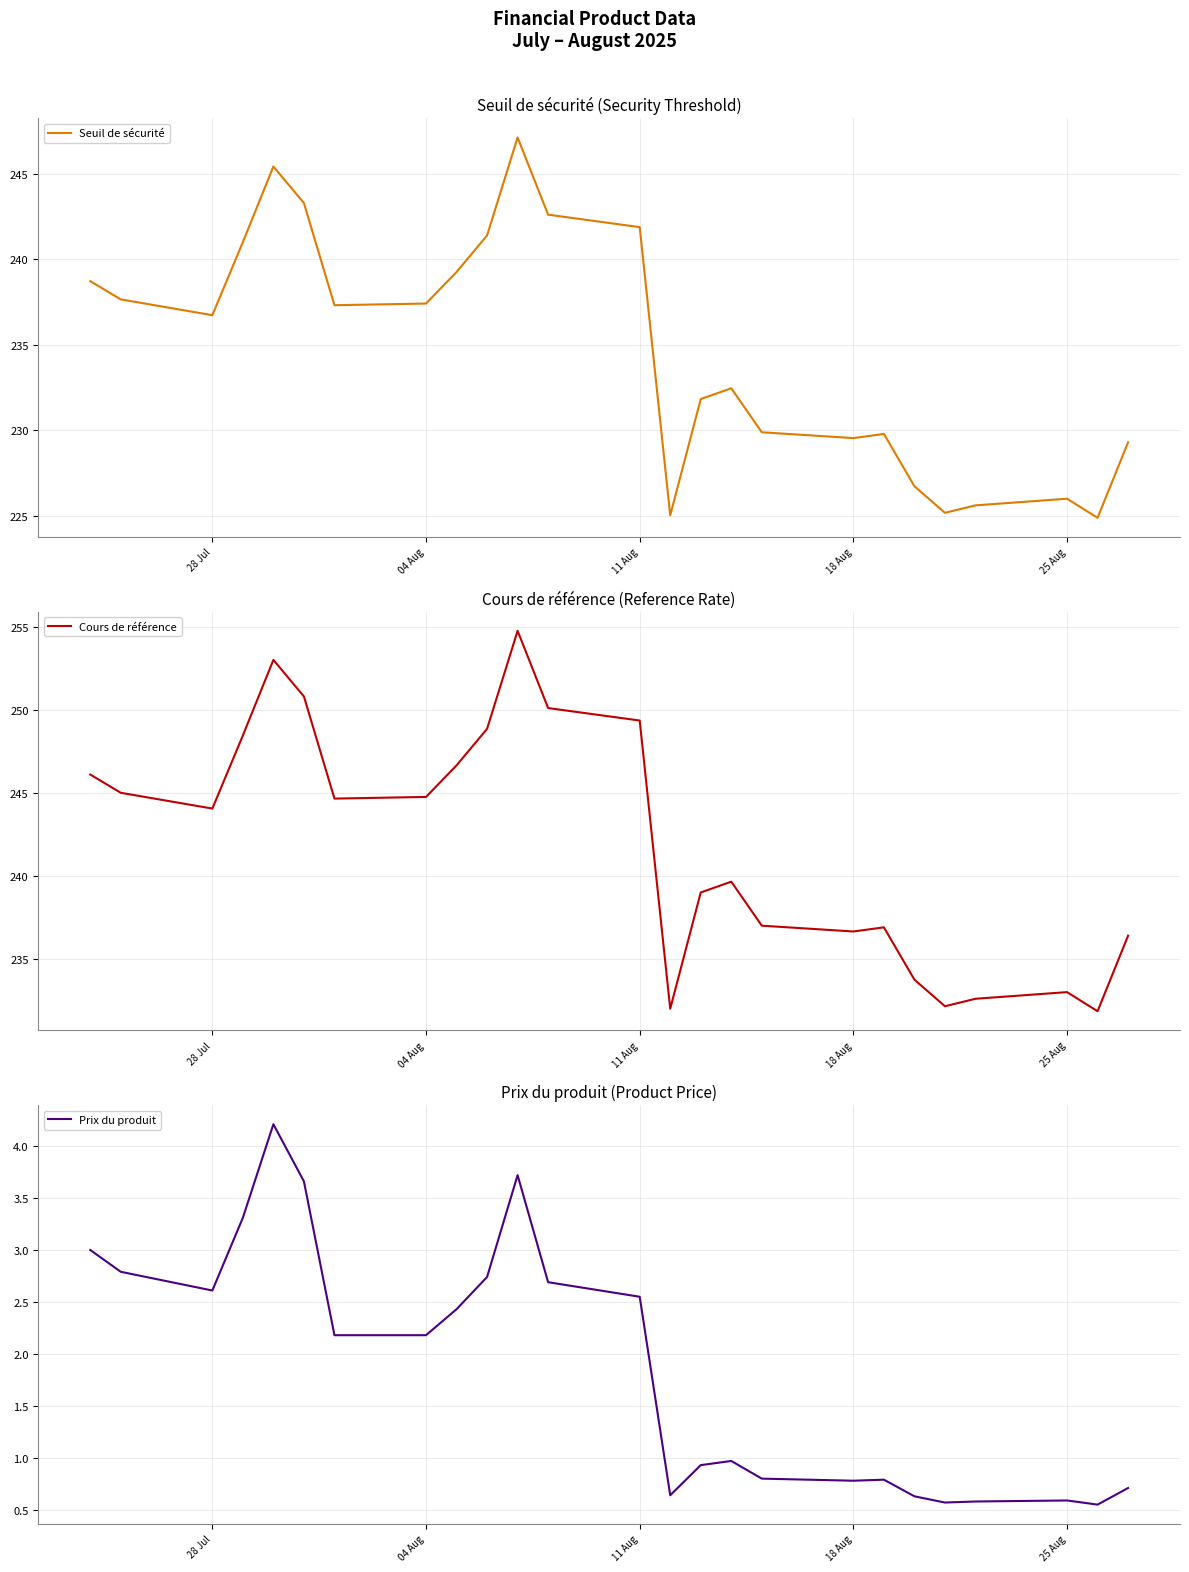

What are all the series names shown in the legend?

Seuil de sécurité, Cours de référence, Prix du produit